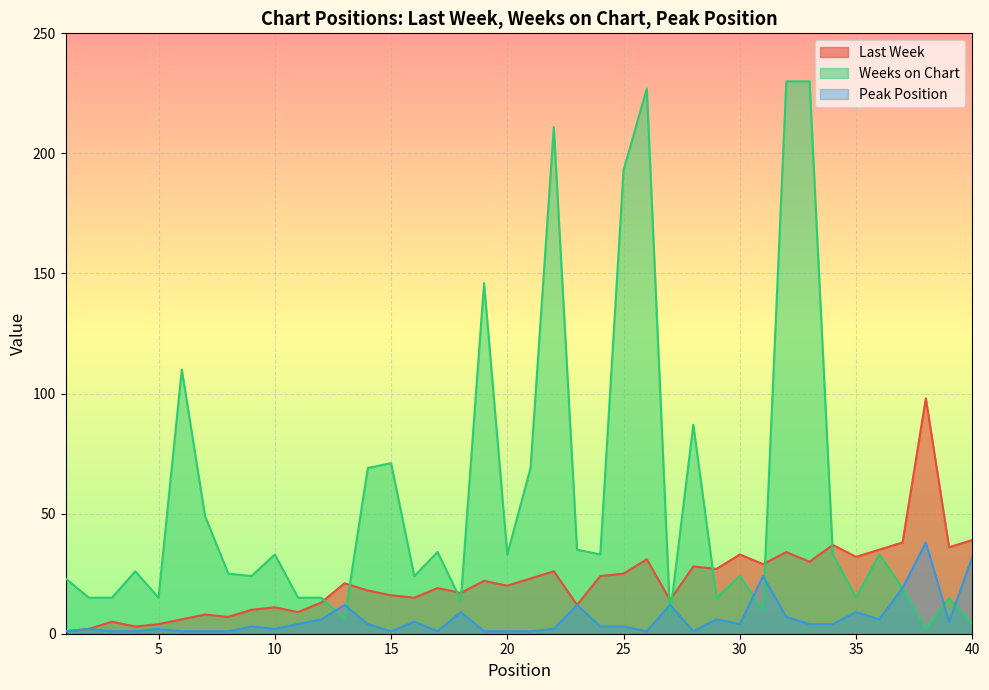

True or false: Weeks on Chart has more than 2 interior local peaks.

True